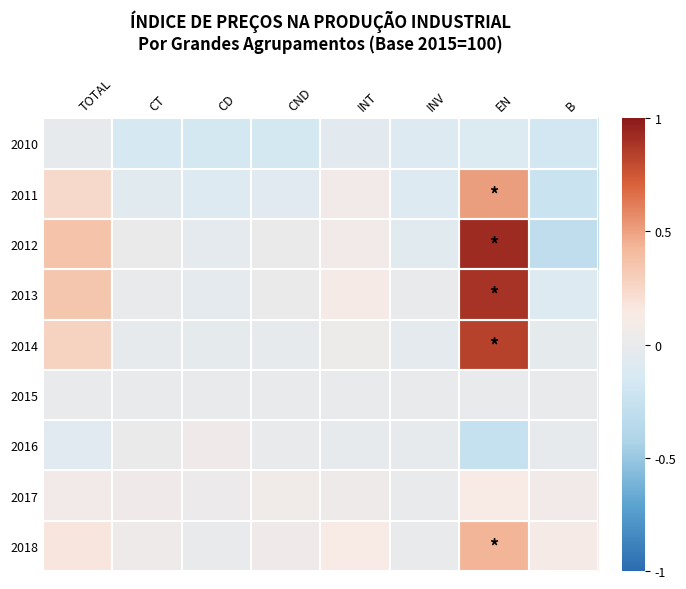

Reading left to right, extract all data points from this chart.

2010: TOTAL=-0.0	CT=-0.2	CD=-0.2	CND=-0.2	INT=-0.1	INV=-0.1	EN=-0.1	B=-0.2
2011: TOTAL=0.2	CT=-0.1	CD=-0.1	CND=-0.1	INT=0.1	INV=-0.1	EN=0.5	B=-0.2
2012: TOTAL=0.4	CT=0.0	CD=-0.0	CND=0.0	INT=0.1	INV=-0.1	EN=0.9	B=-0.3
2013: TOTAL=0.3	CT=0.0	CD=-0.0	CND=0.0	INT=0.1	INV=-0.0	EN=0.9	B=-0.1
2014: TOTAL=0.3	CT=-0.0	CD=-0.0	CND=-0.0	INT=0.0	INV=-0.0	EN=0.8	B=-0.0
2015: TOTAL=0.0	CT=0.0	CD=0.0	CND=0.0	INT=0.0	INV=0.0	EN=0.0	B=0.0
2016: TOTAL=-0.1	CT=0.0	CD=0.1	CND=0.0	INT=-0.0	INV=-0.0	EN=-0.3	B=-0.0
2017: TOTAL=0.1	CT=0.1	CD=0.0	CND=0.1	INT=0.0	INV=0.0	EN=0.1	B=0.1
2018: TOTAL=0.2	CT=0.1	CD=0.0	CND=0.1	INT=0.1	INV=0.0	EN=0.4	B=0.1